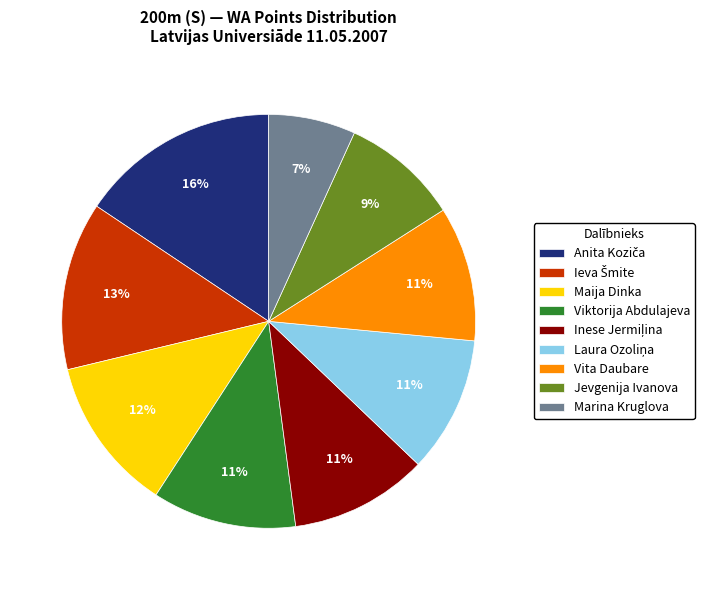

To the nearest percent, what is the average slice percentage?

11%